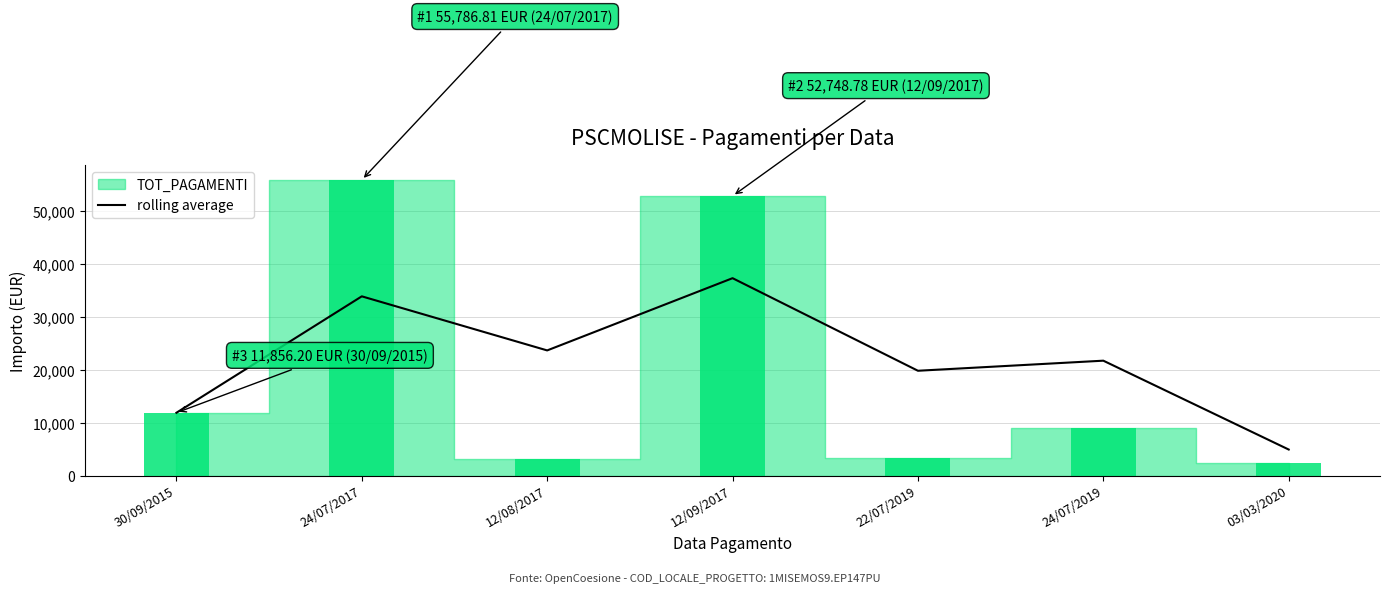

Rank the categories by rolling average value from highest to lowest.

12/09/2017, 24/07/2017, 12/08/2017, 24/07/2019, 22/07/2019, 30/09/2015, 03/03/2020